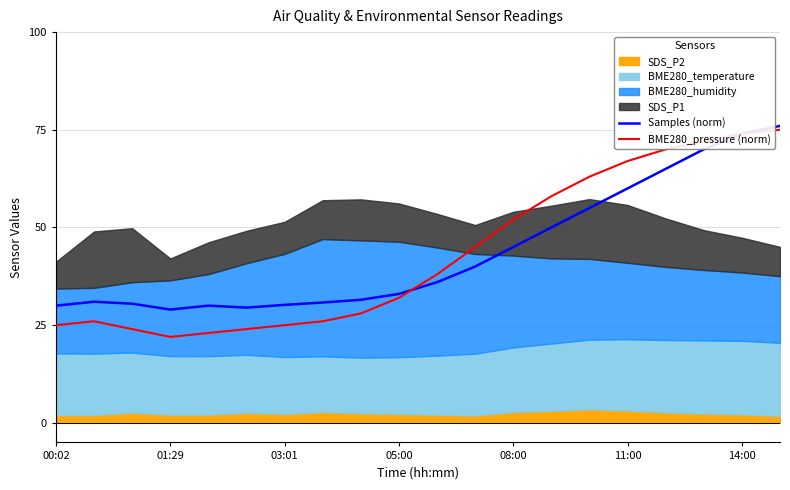

Is the value of Samples (norm) at 01:29 greater than the value of BME280_pressure (norm) at 01:29?

Yes